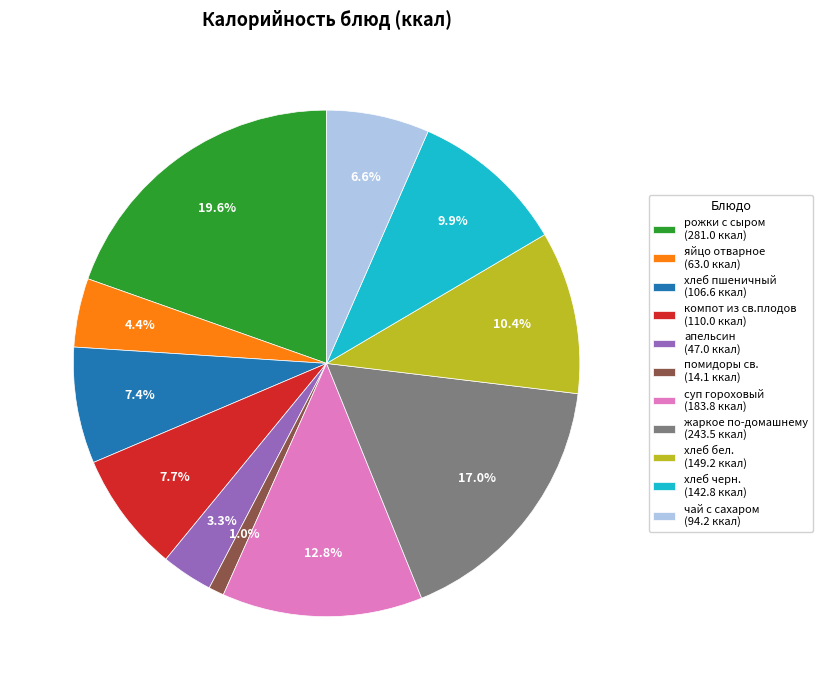

Does any single category account for the majority?

No